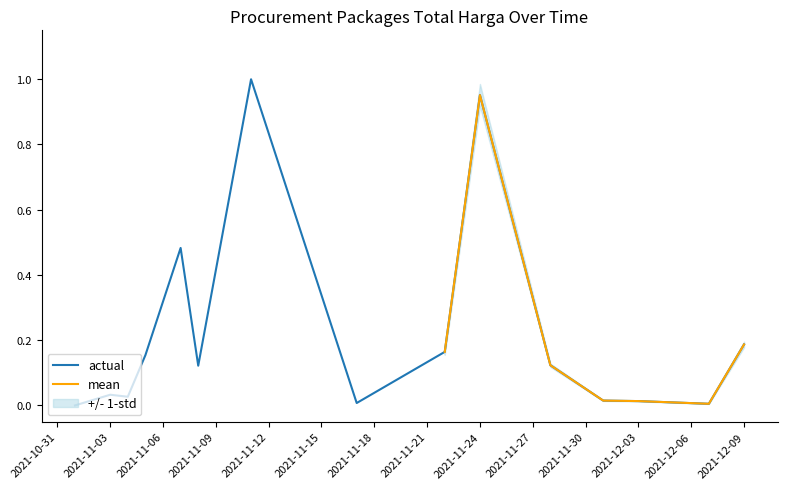

What position from the right is 2021-11-24?

6